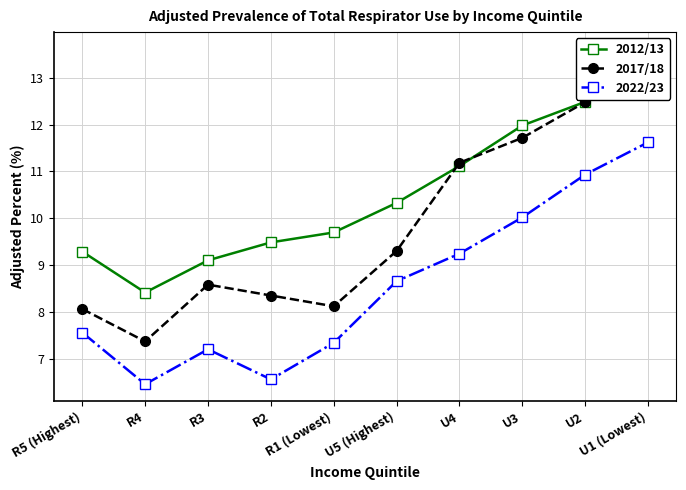

Is it true that 2017/18 equals 3.7 at U5 (Highest)?

False